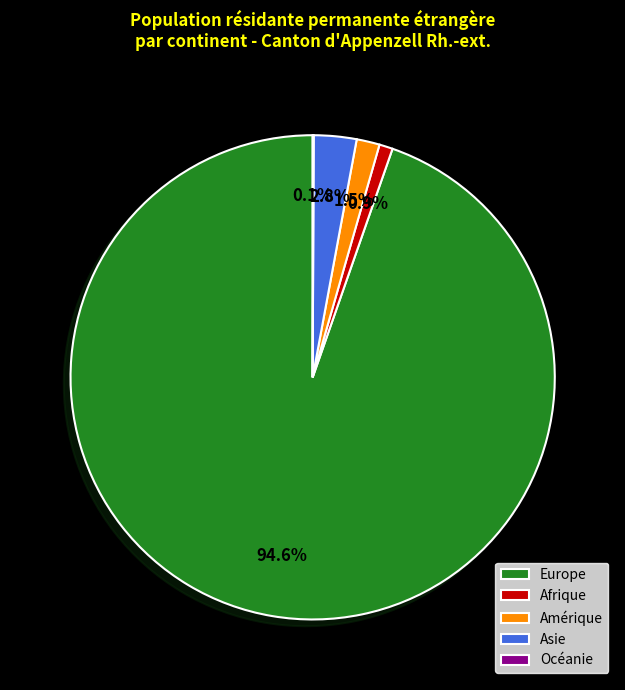

Combined, do Amérique and Europe account for over 50%?

Yes